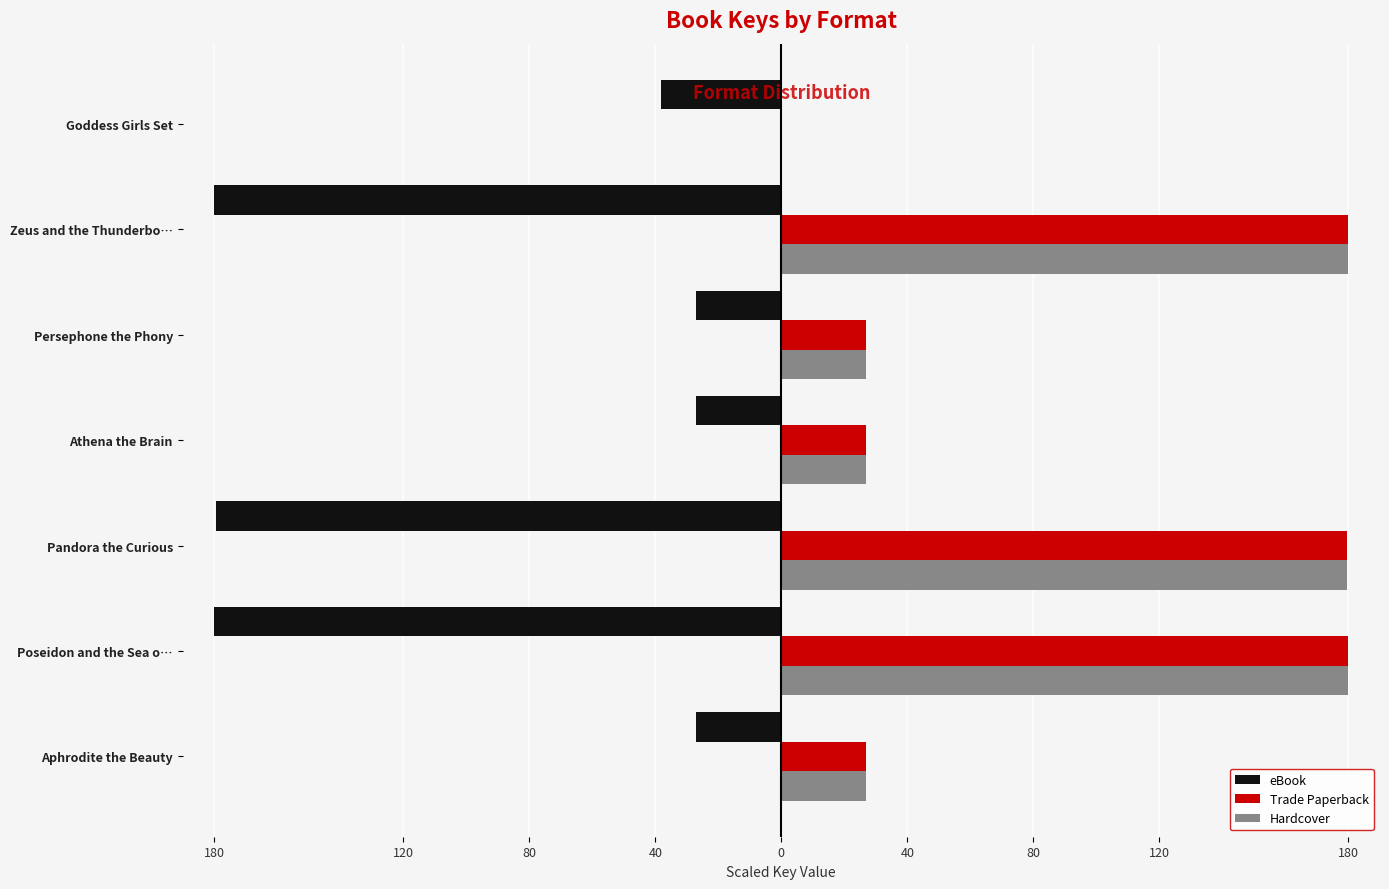

What are all the series names shown in the legend?

eBook, Trade Paperback, Hardcover